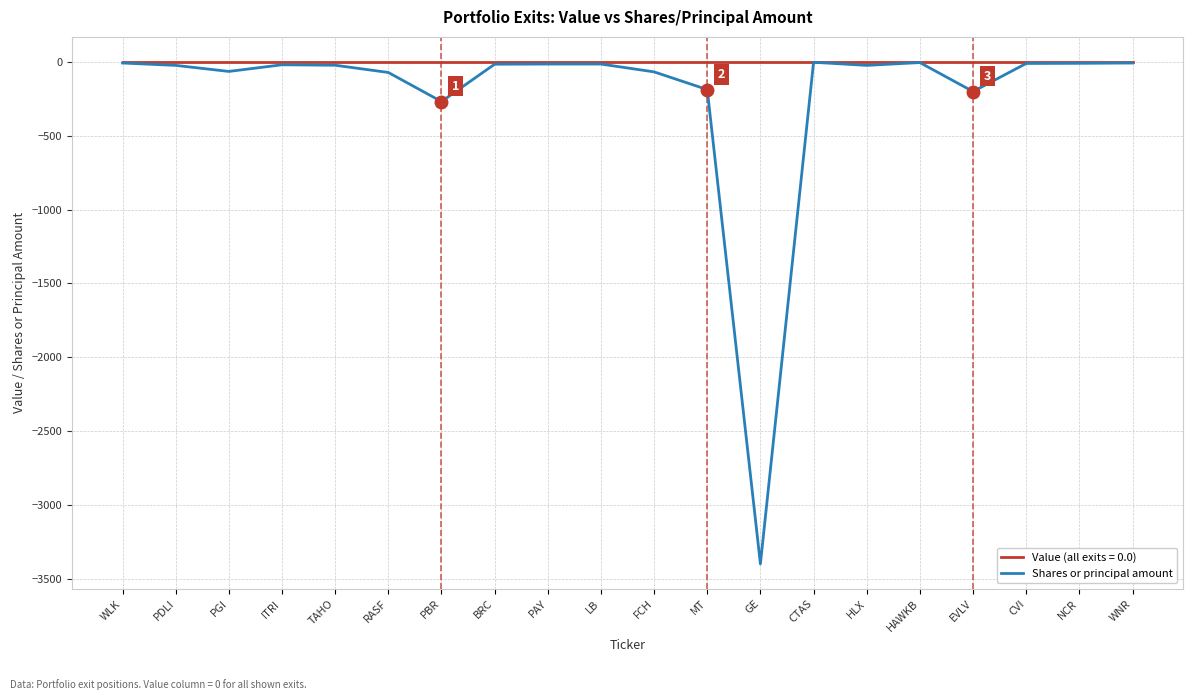

Which category has the lowest value across all series?

GE